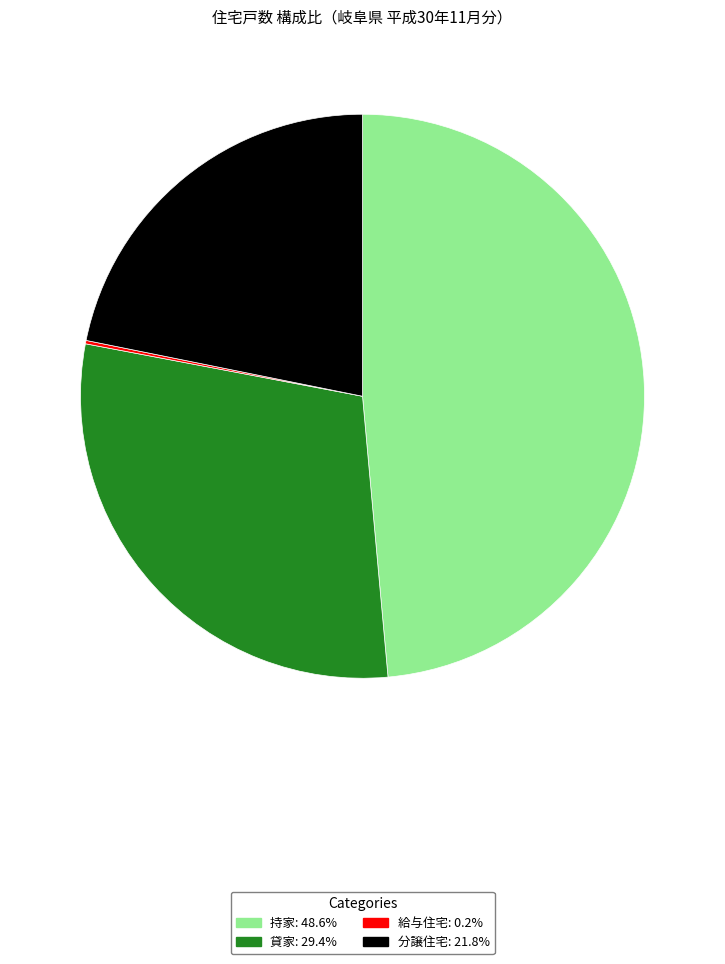

What is the ratio of the value at 貸家: 29.4% to the value at 分譲住宅: 21.8%?

1.3